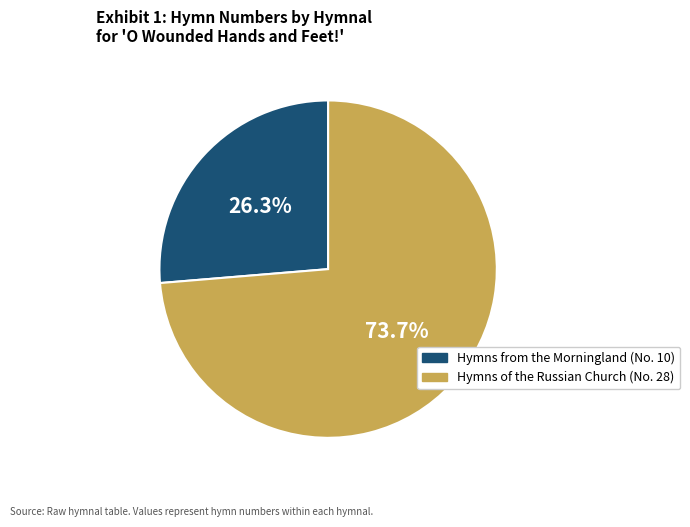

The Hymns from the Morningland slice represents 17% of the pie. True or false?

False